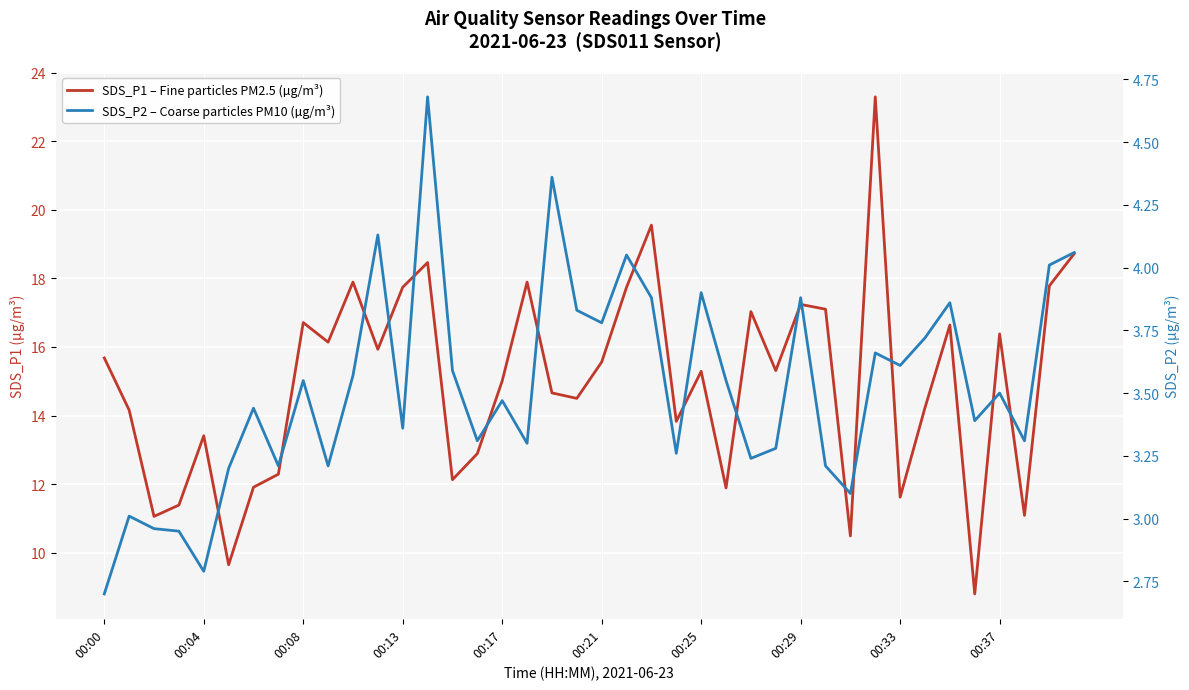

What is the total value across all series at 21?

21.8